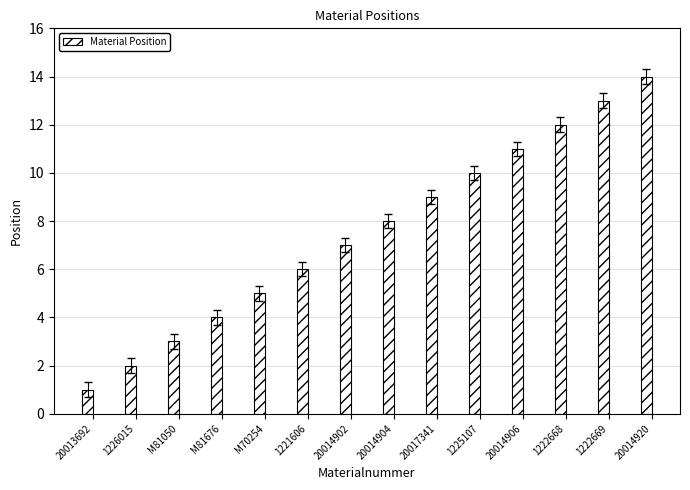

What is the label of the 14th bar from the left?

20014920